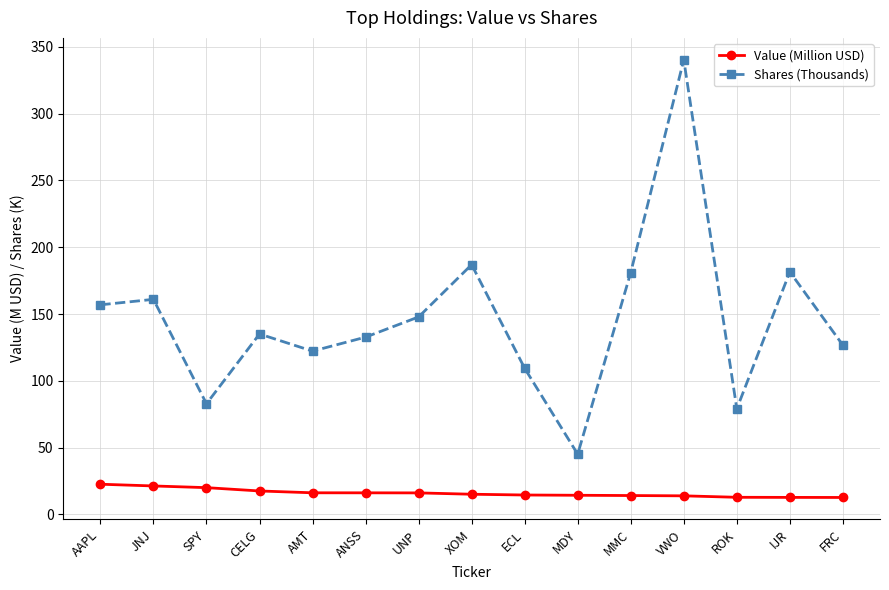

The Value (Million USD) series shows 22.6 at AAPL. True or false?

True